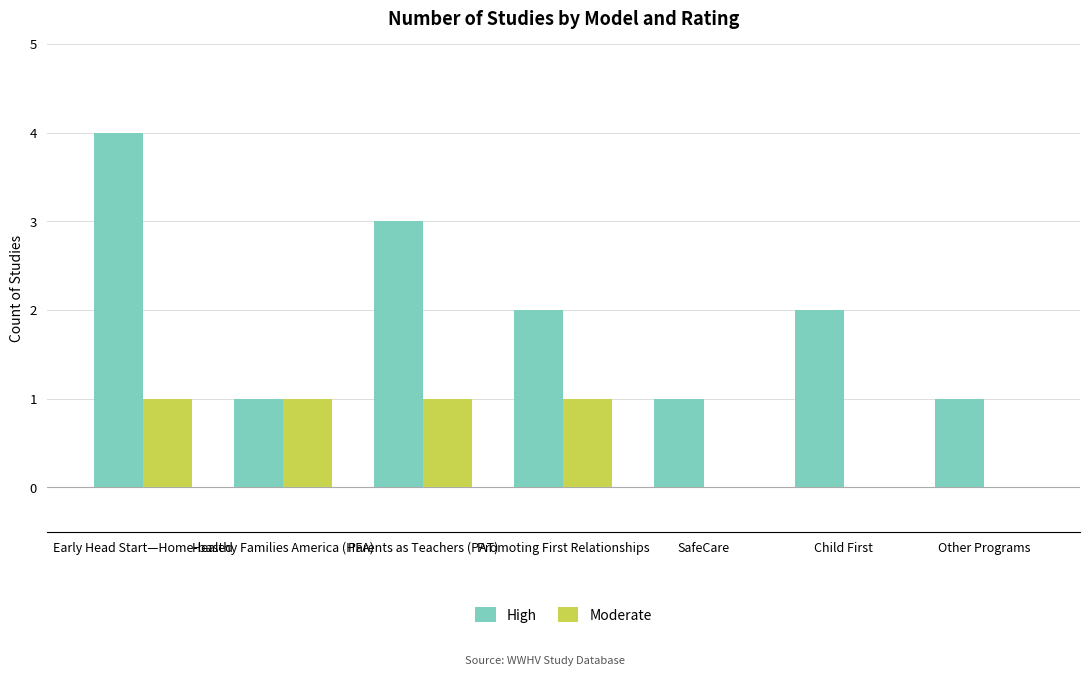

Read the High value at Early Head Start—Home-based.

4